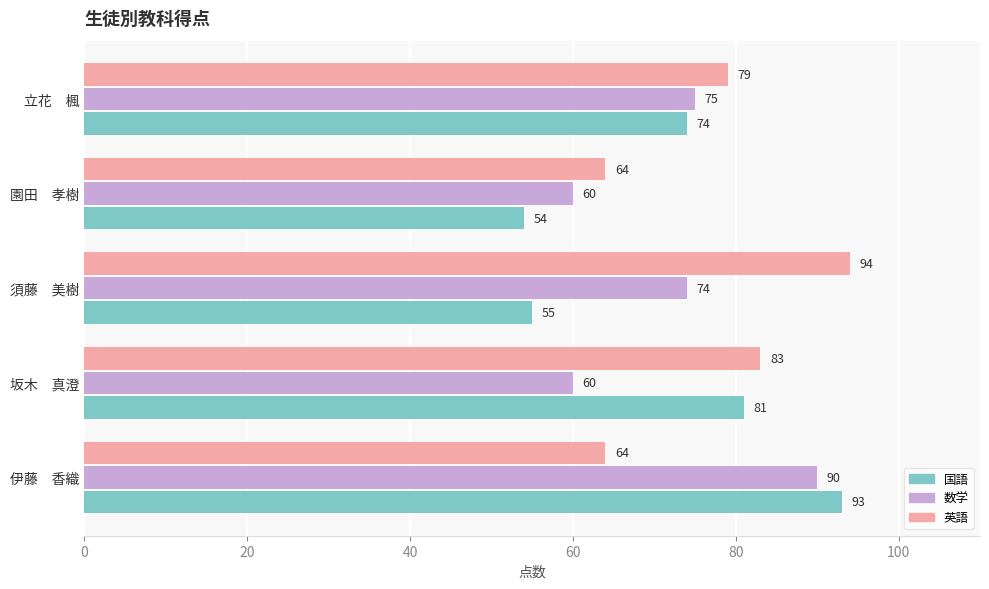

Where is 英語 nearest to the value 79?

立花　楓